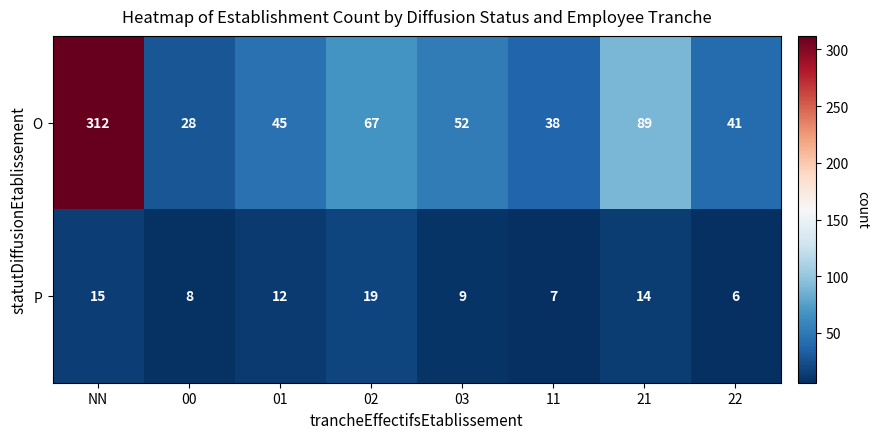

What is the spread (max minus min) of values at NN?

297